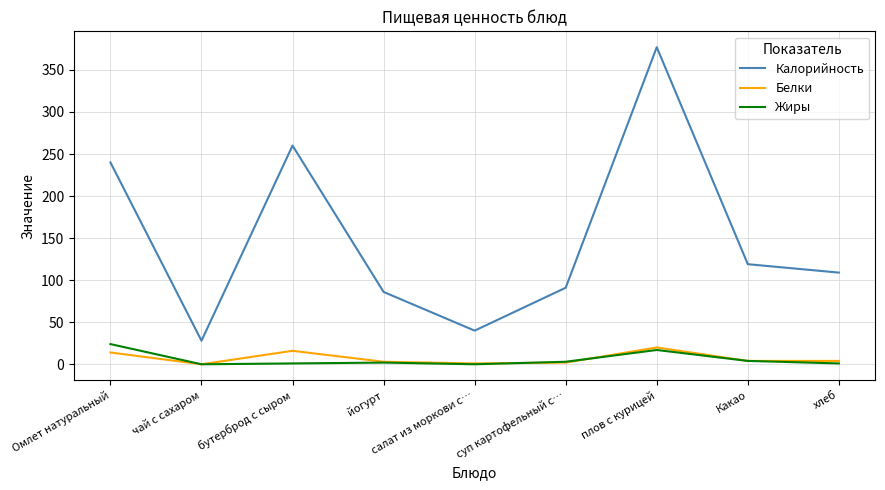

True or false: Белки and Калорийность intersect in this chart.

False